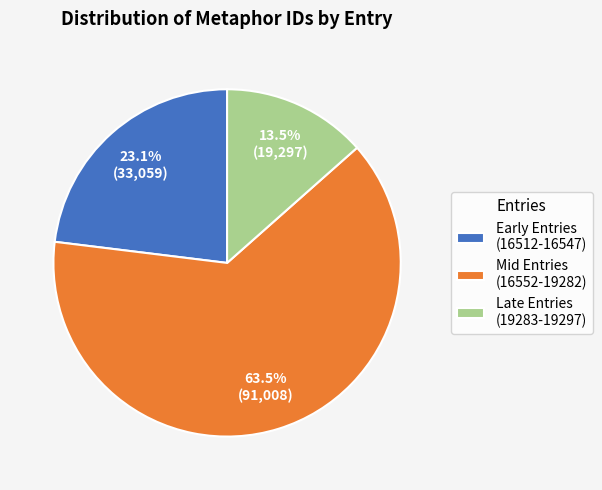

Is there any slice that represents more than half of the pie?

Yes